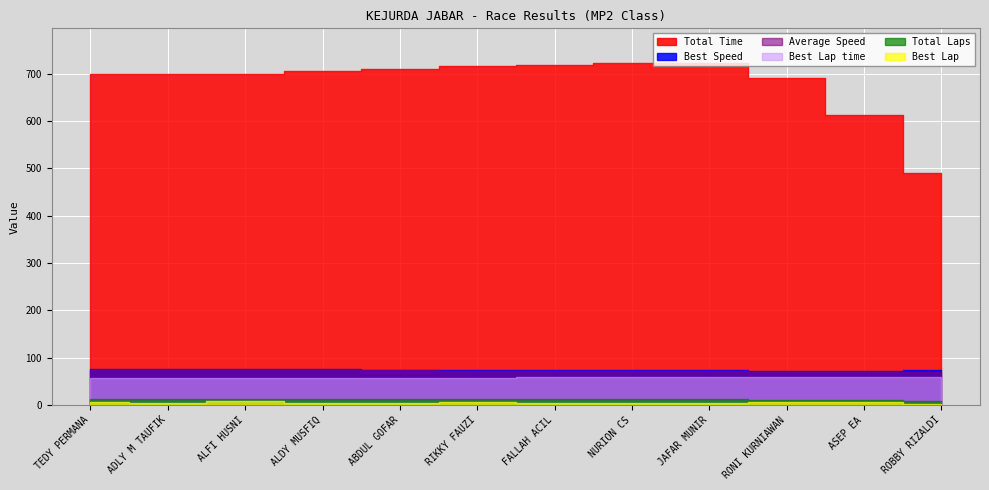

How many data points in Best Lap time are above 58?

7